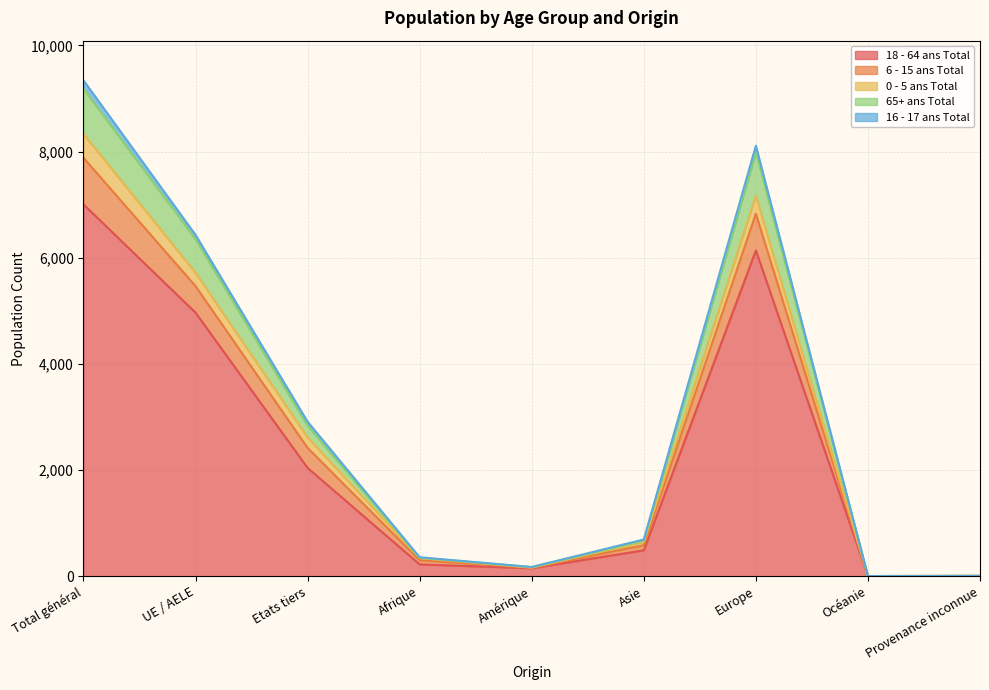

At which label does 18 - 64 ans Total reach its peak?

Total général